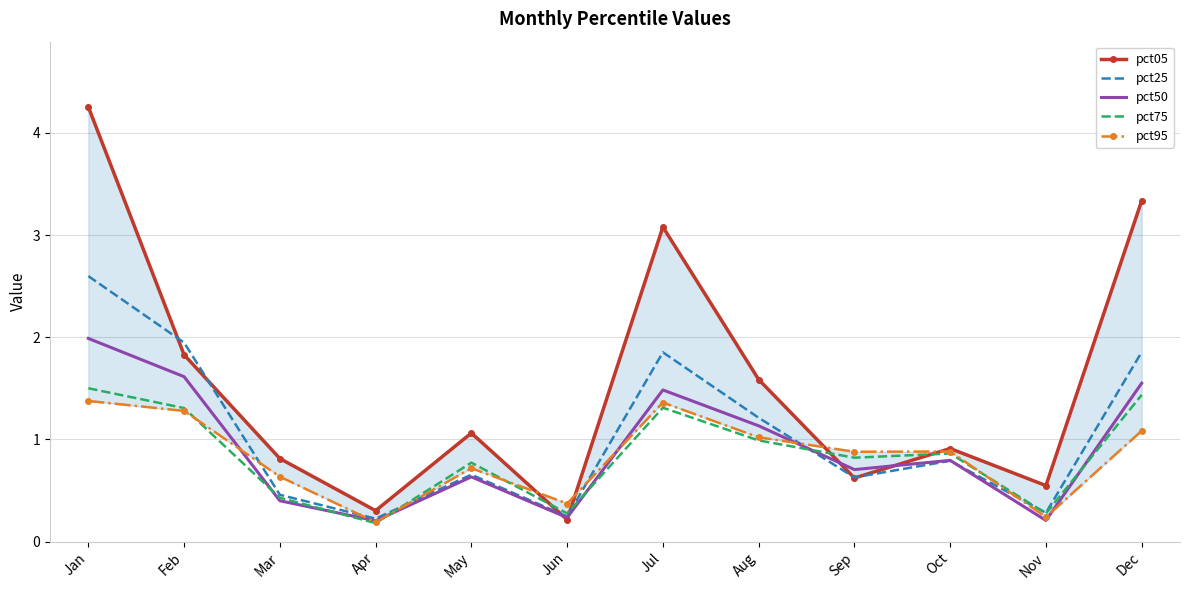

In pct05, how many points are lower than both neighbors (excluding endpoints)?

4